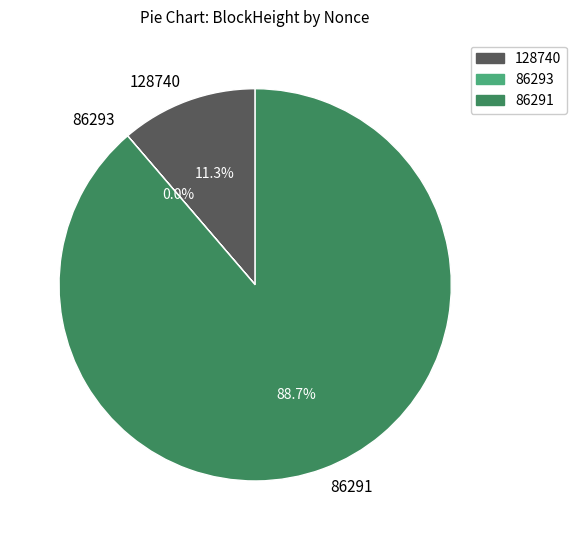

How many segments does this pie chart have?

3